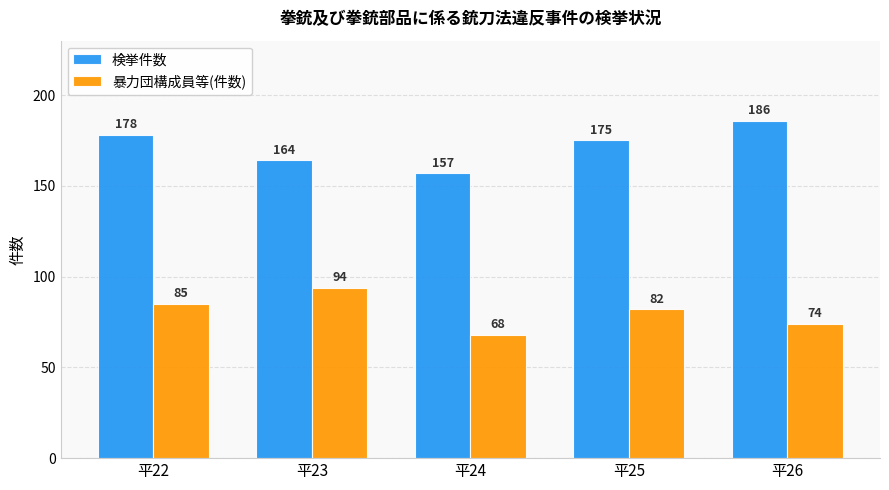

What is the value of the 検挙件数 bar at the 1st from the left?

178